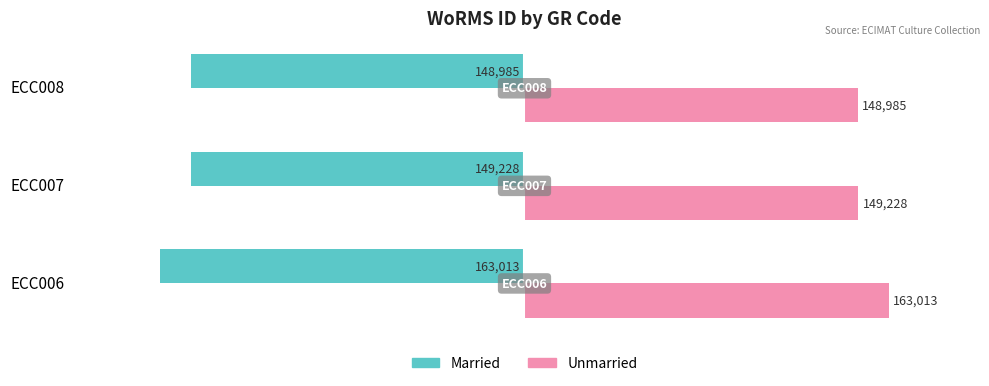

What is the greatest value displayed?

163013